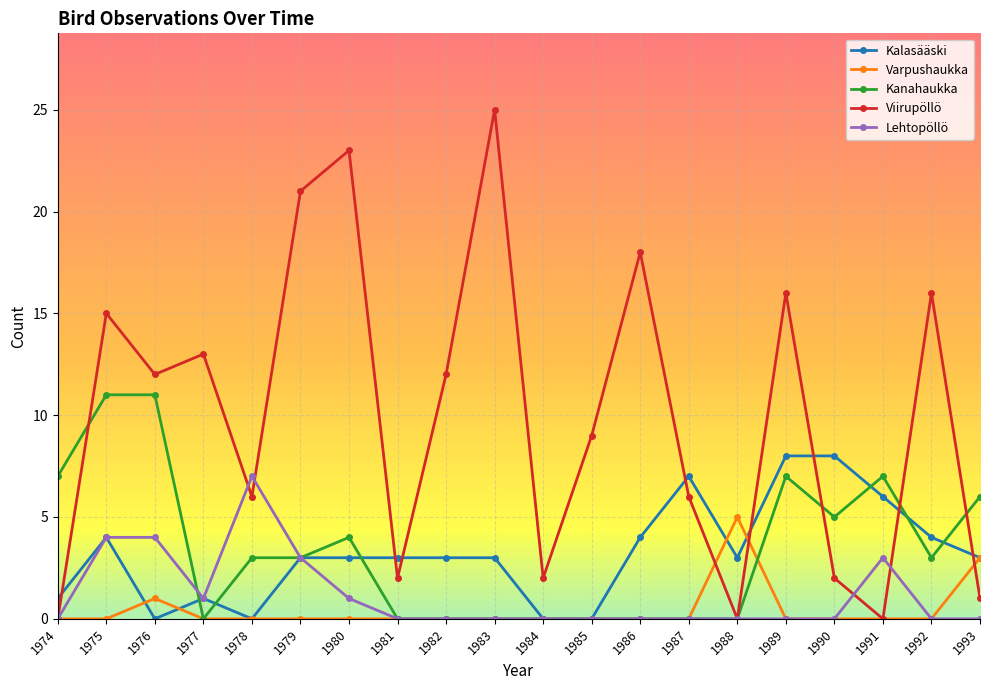

True or false: Lehtopöllö has a value of 6 at 1976.

False